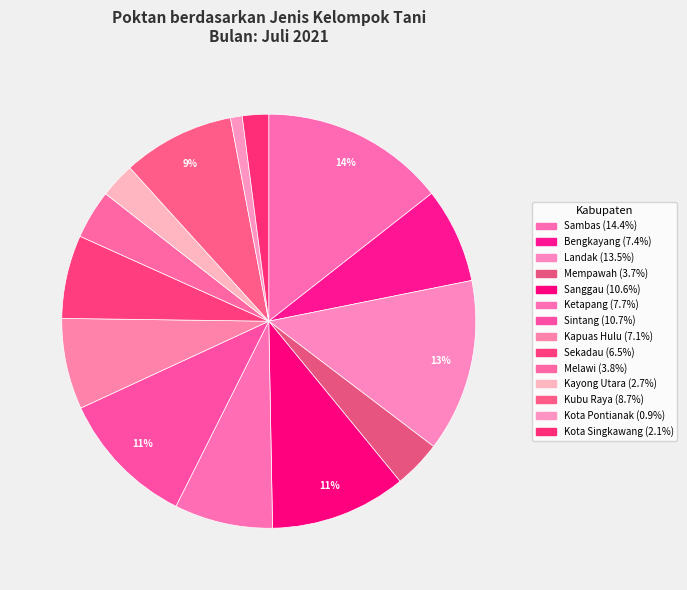

What percentage do Landak and Kota Singkawang together represent?

15.5%